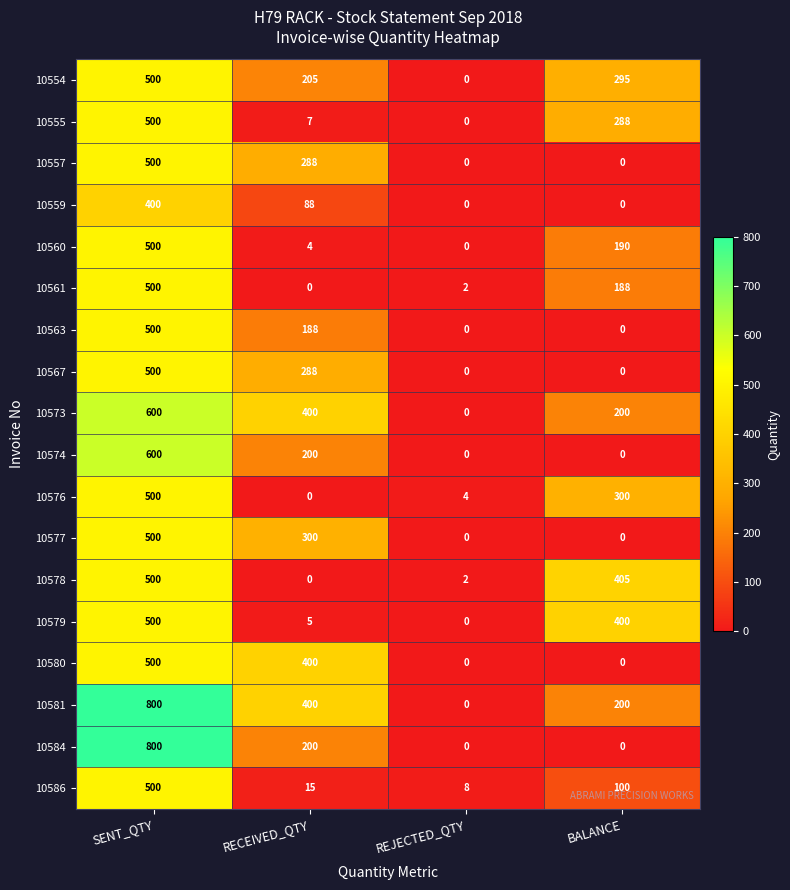

Which category has the highest value in the 10567 series?

SENT_QTY